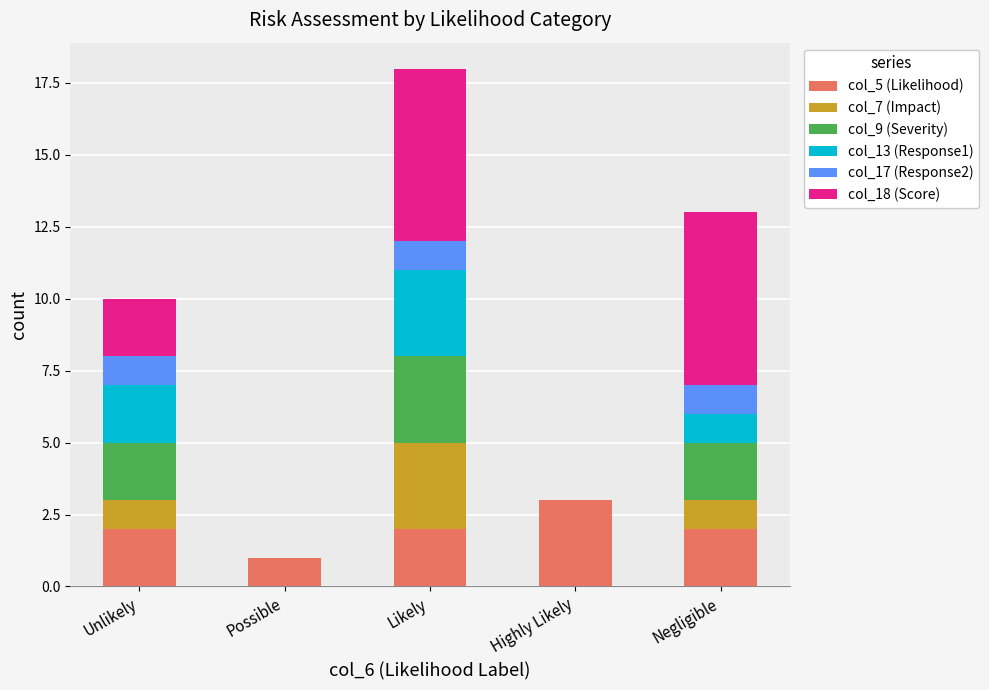

What is the total value across all series at Highly Likely?

3